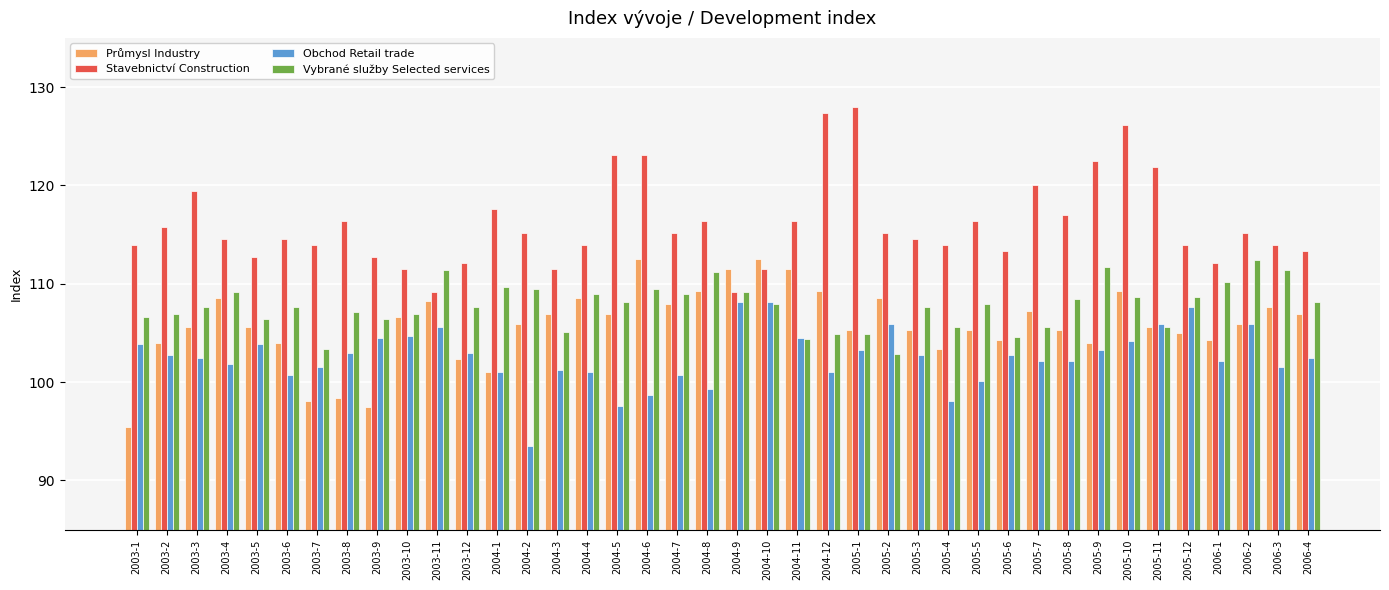

Count the number of data series in this chart.

4